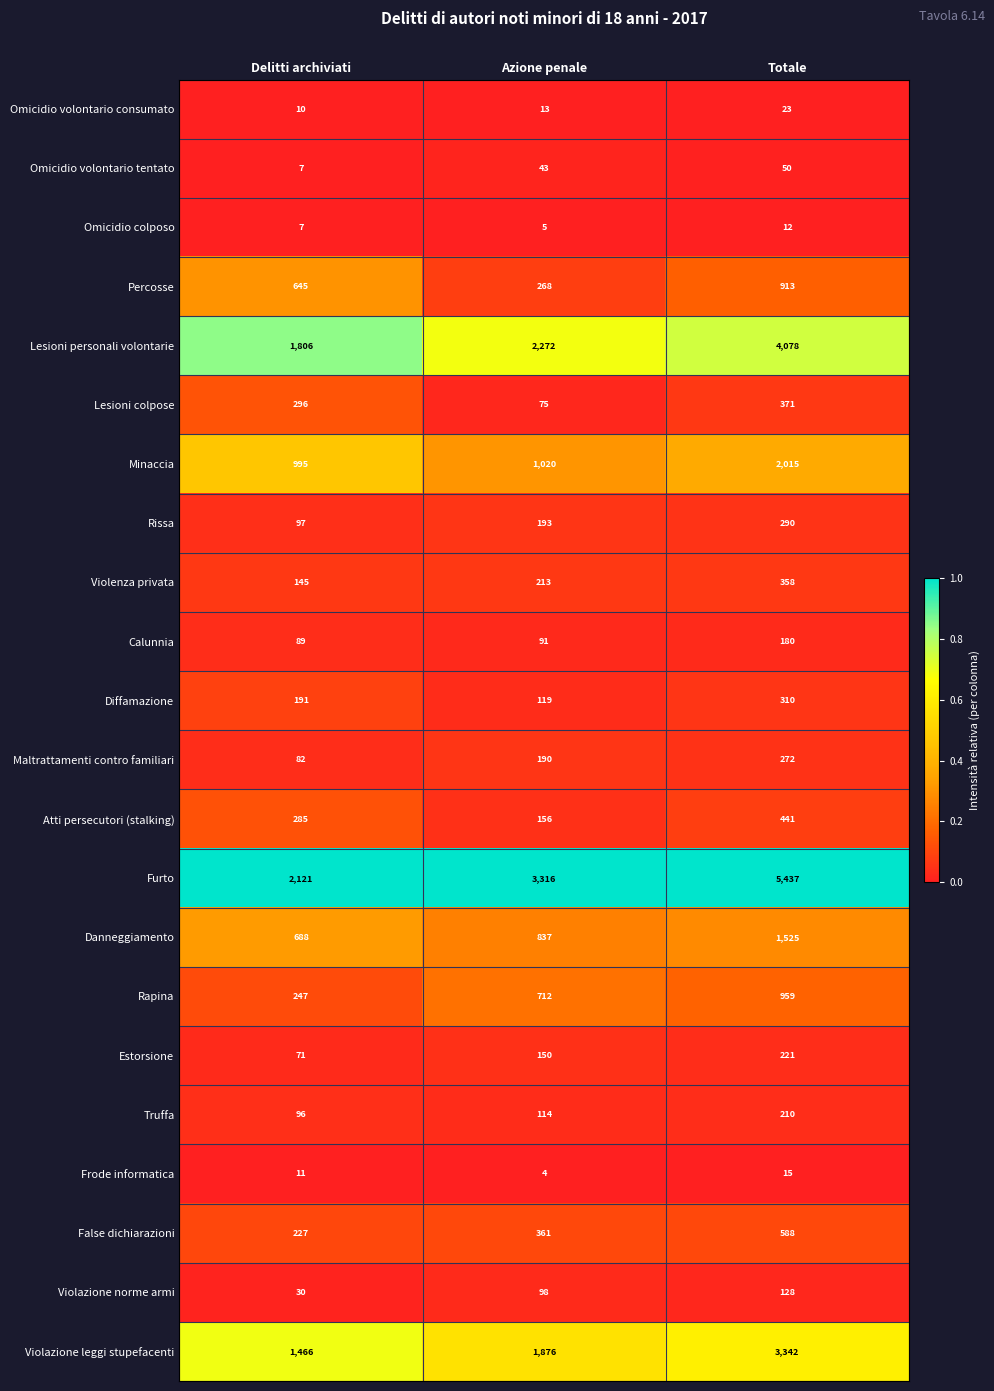

Which label corresponds to the smallest value in the chart?

Azione penale